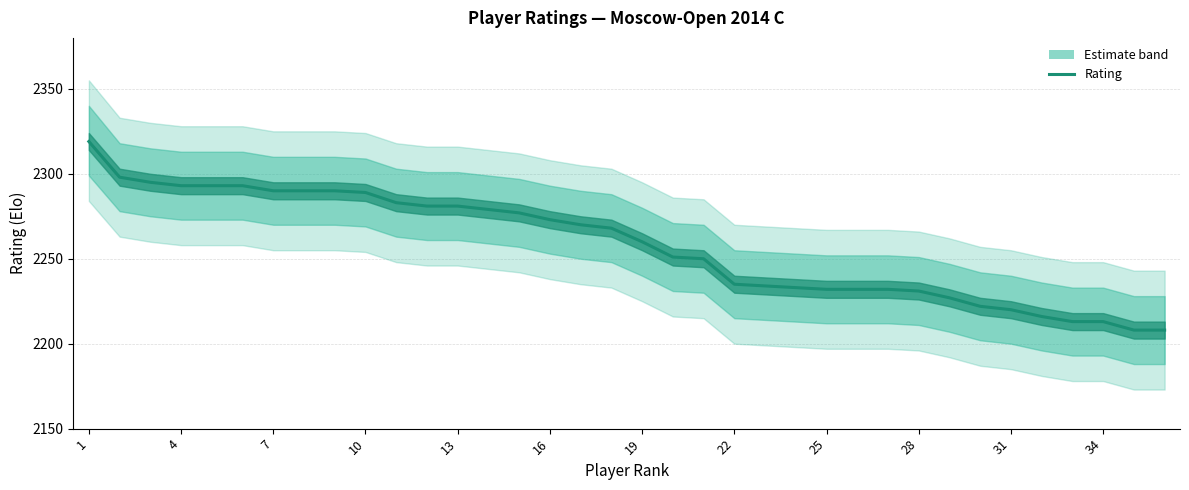

What is the average value?

2258